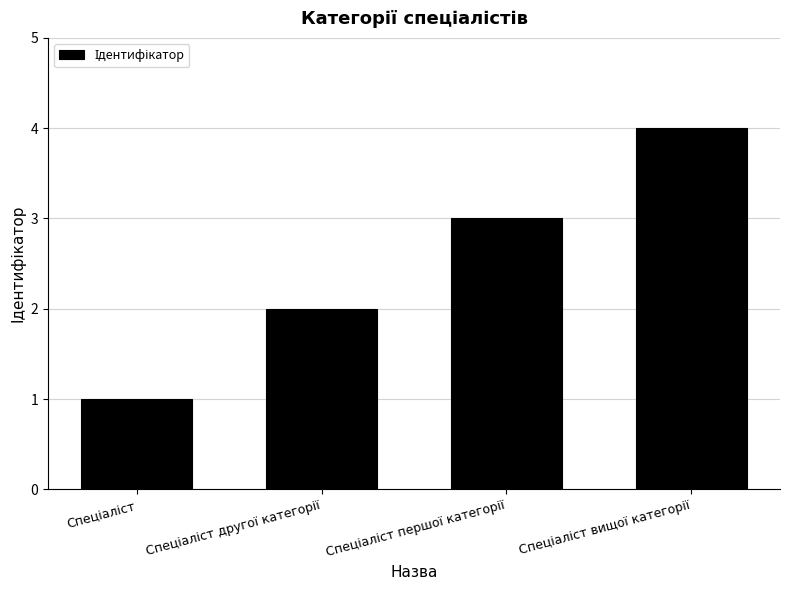

What is the sum of all values?

10